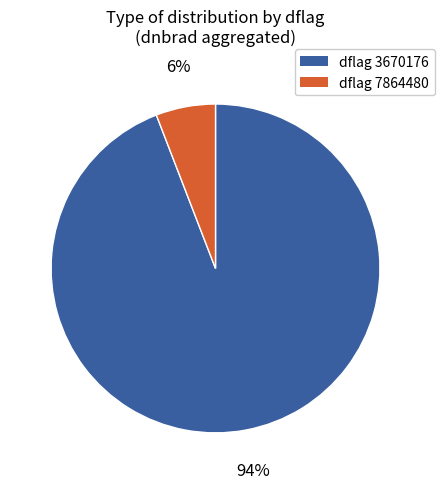

Does dflag 7864480 represent more than half of the total?

No